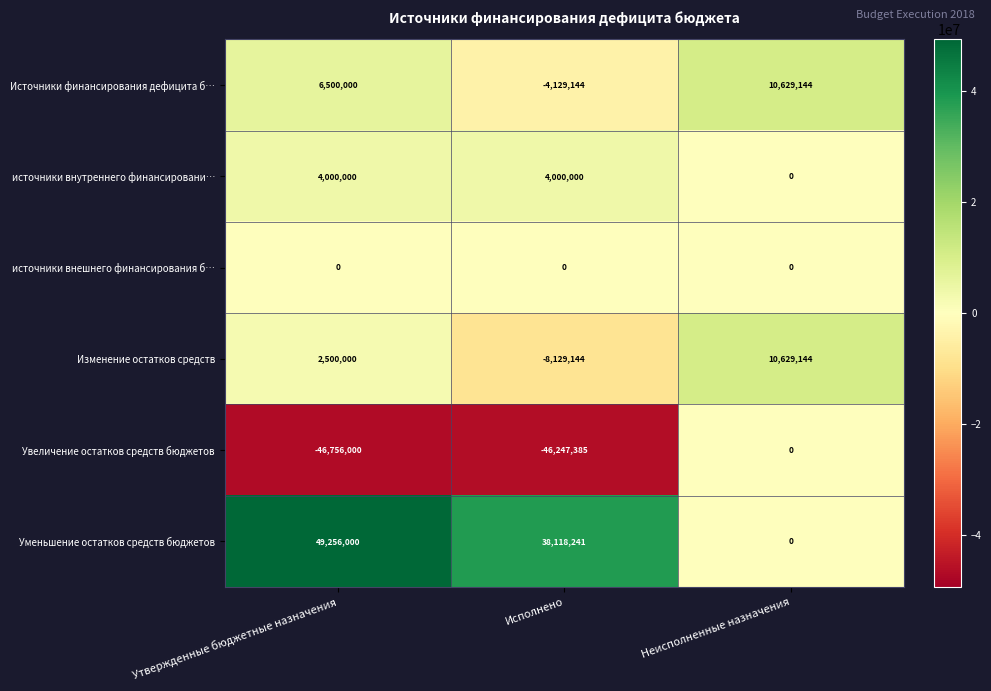

How many Уменьшение остатков средств бюджетов values are between 0 and 49256000?

3